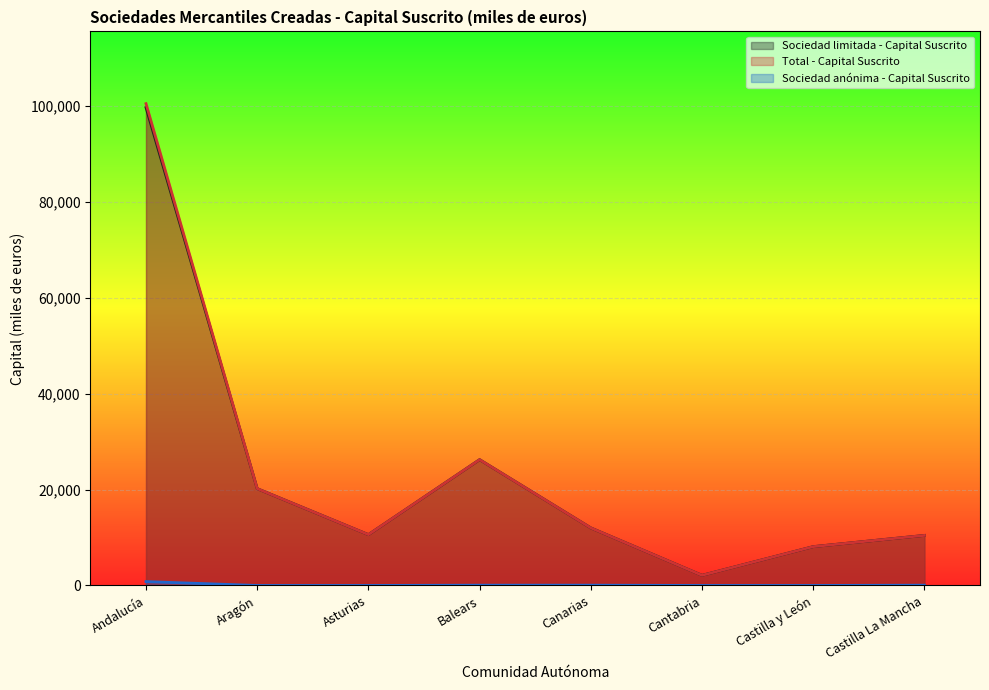

Rank the series at Canarias from highest to lowest value.

Sociedad limitada - Capital Suscrito, Total - Capital Suscrito, Sociedad anónima - Capital Suscrito